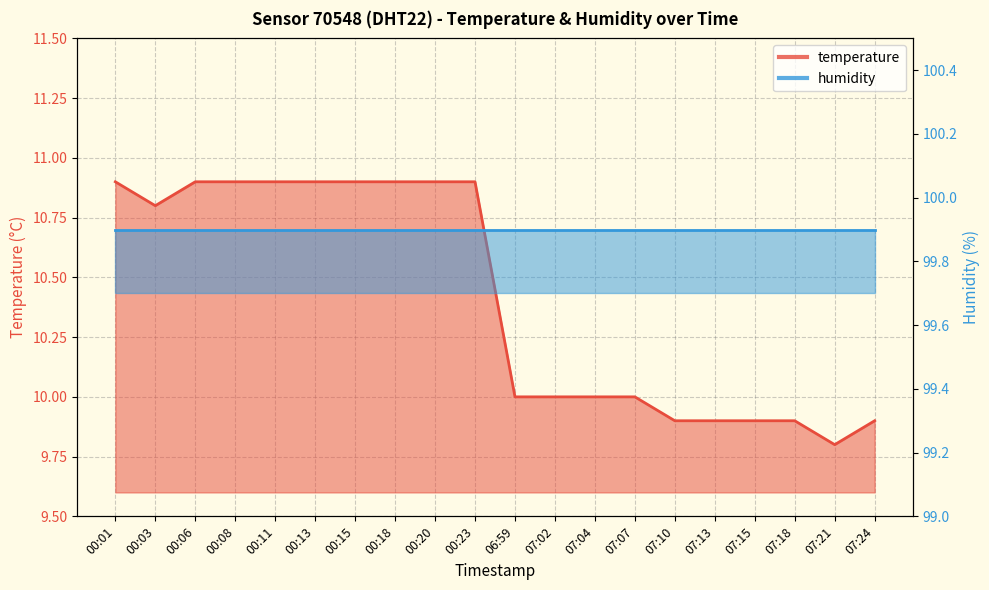

How many points are lower than both their immediate neighbors (excluding endpoints)?

2